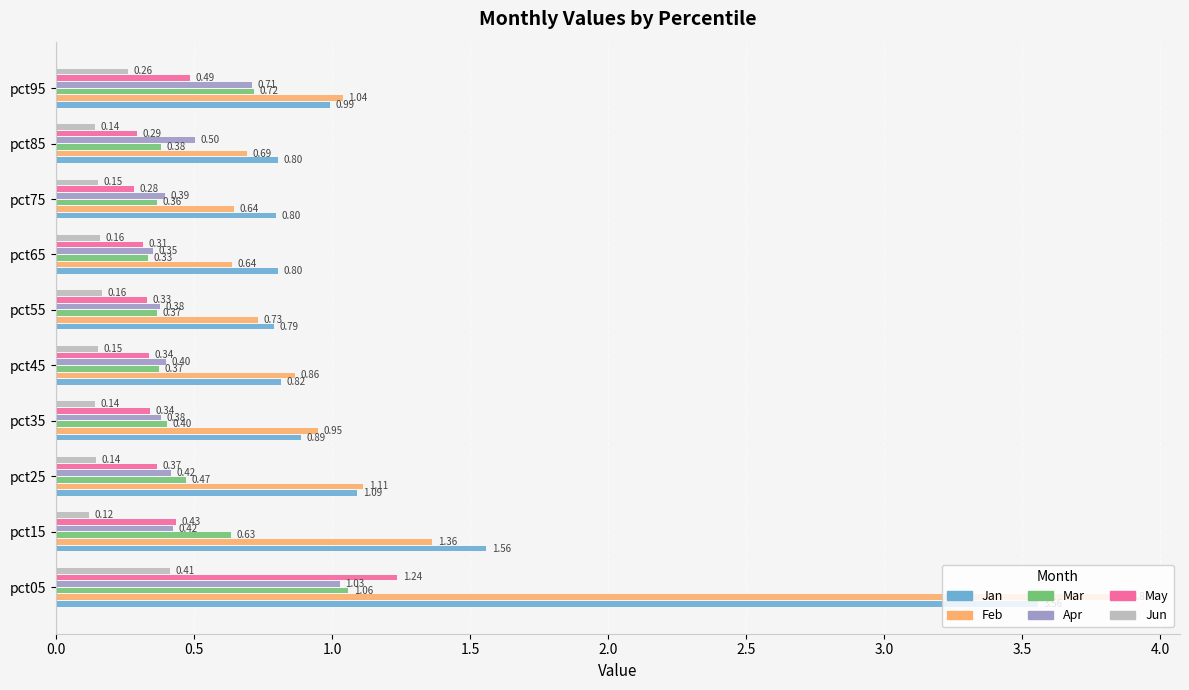

Which category has the lowest value in the Jan series?

pct55